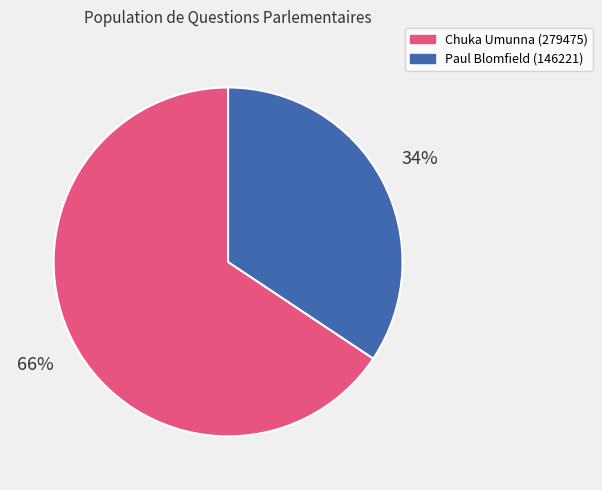

Does any single category account for the majority?

Yes